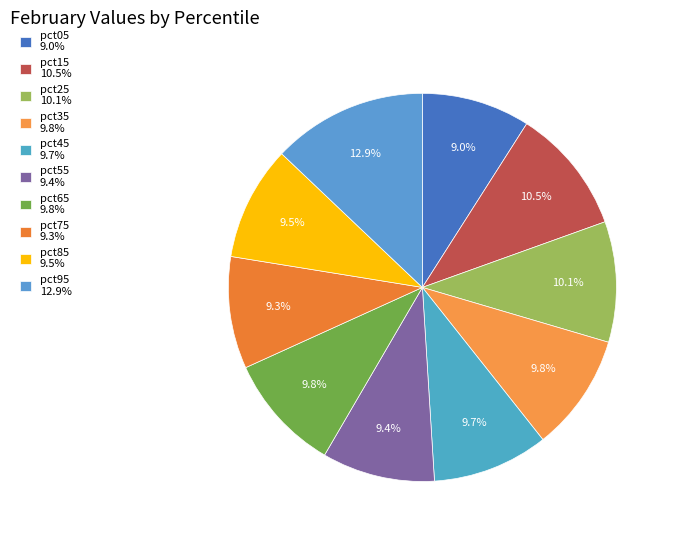

Combined, what portion of the pie is pct45 and pct35?

19.4%